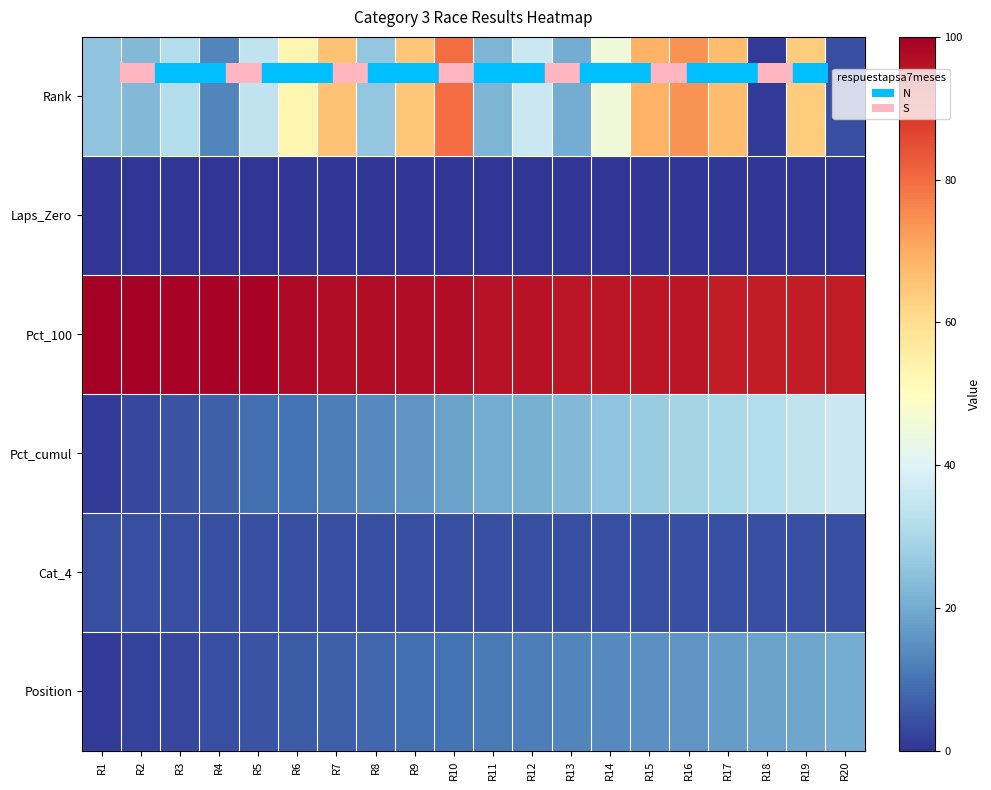

What is the difference between the highest and lowest values at R4?

99